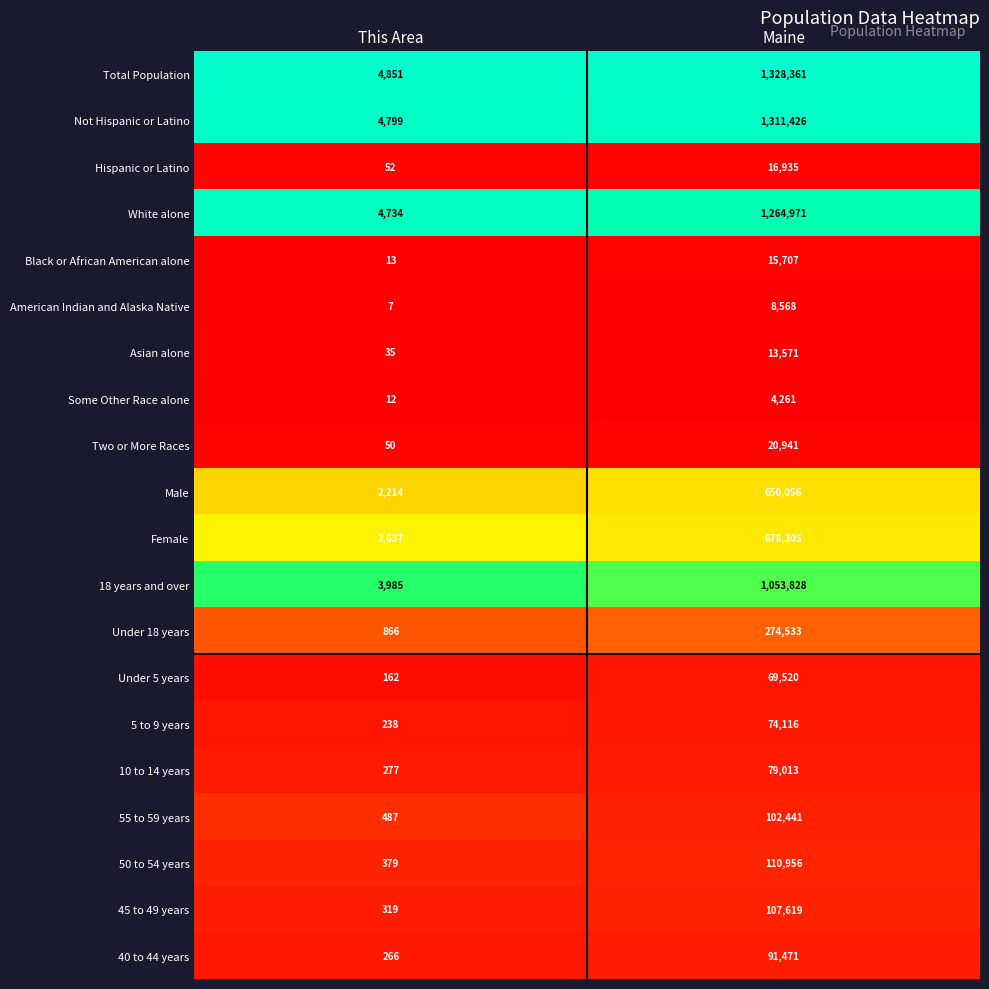

What is the sum of the Under 18 years values at This Area and Maine?

275399